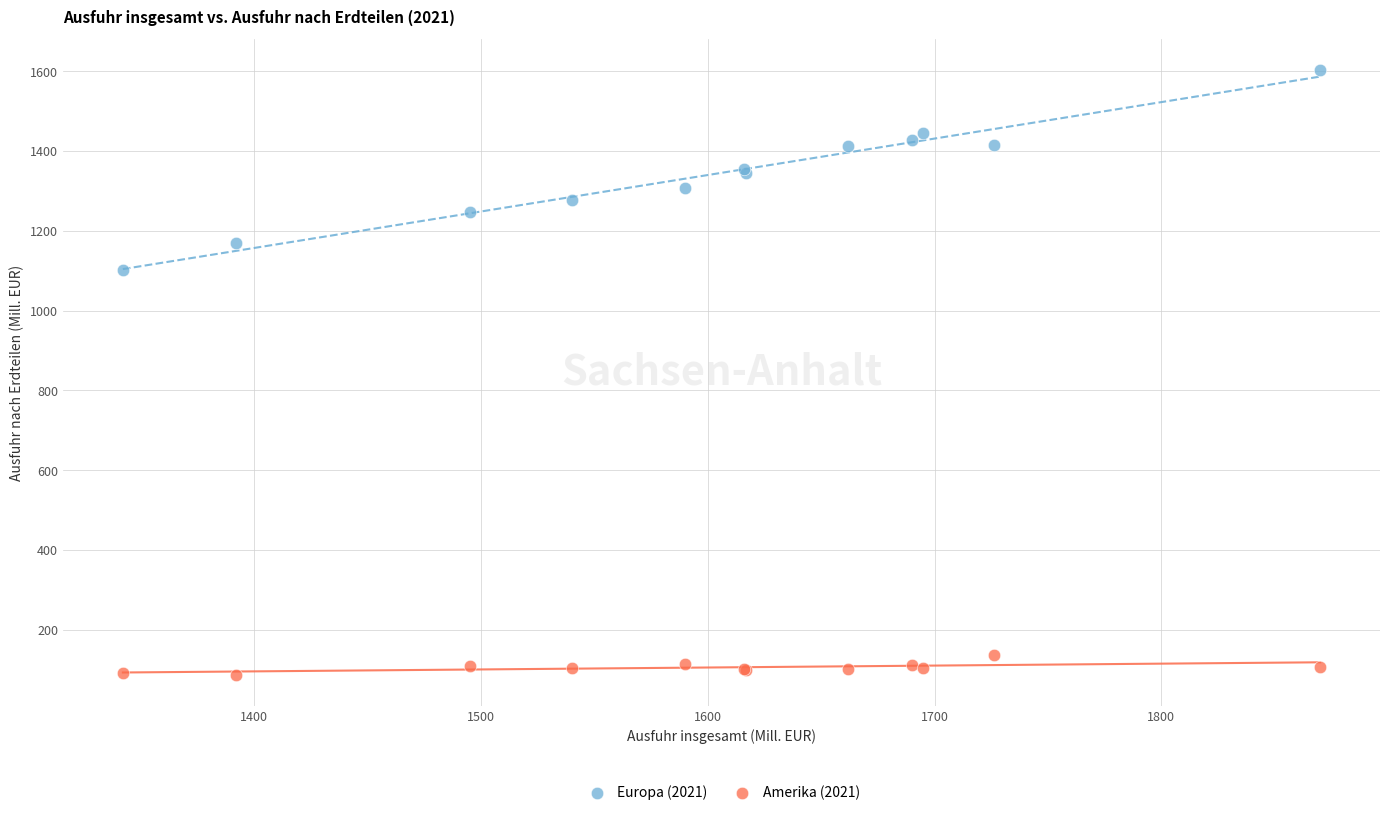

Which series has the widest spread of Y values?

Europa (2021)